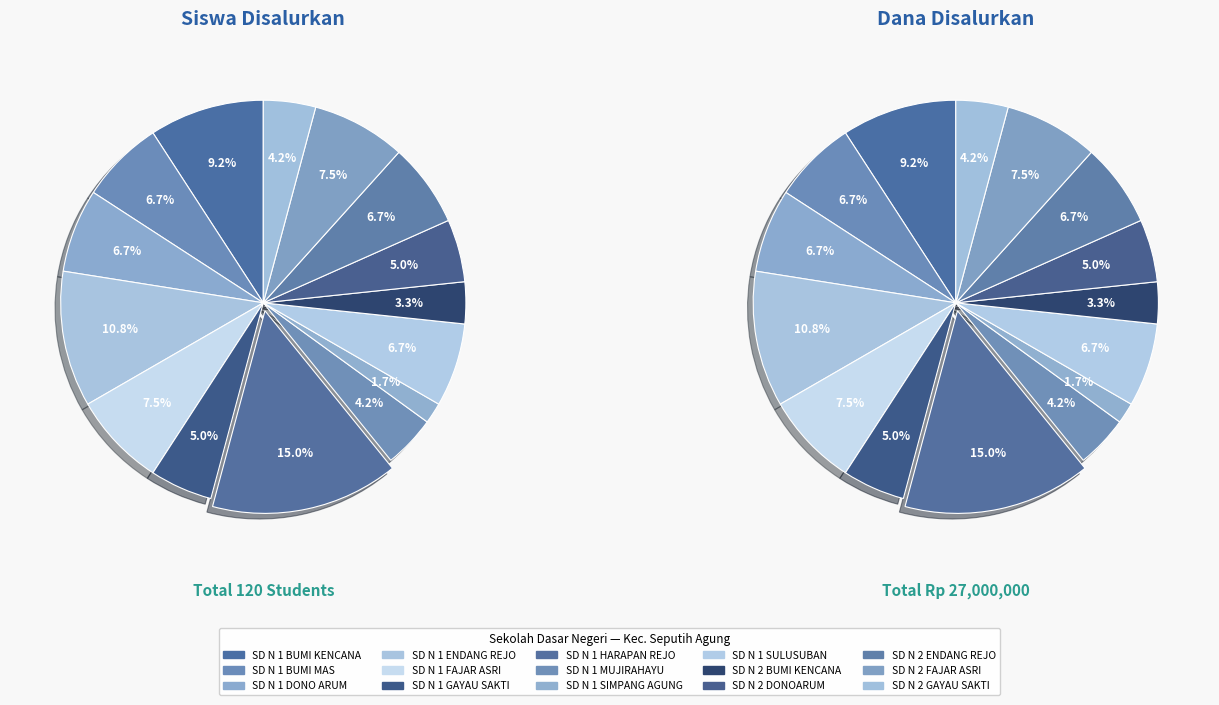

Combined, what portion of the pie is 2 and 3?

17.5%